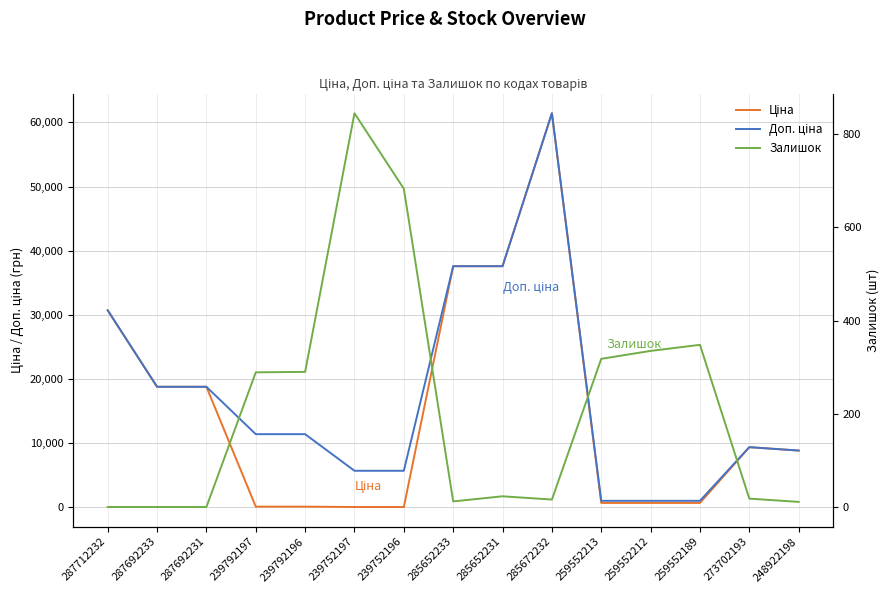

What is the lowest value of the Доп. ціна series?

1024.6